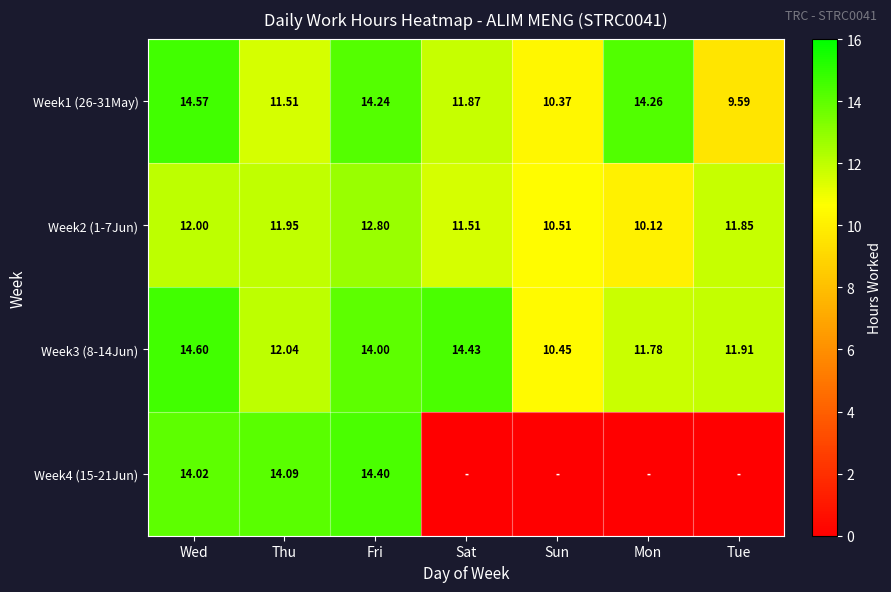

How many data points in Week2 (1-7Jun) are less than 11?

2